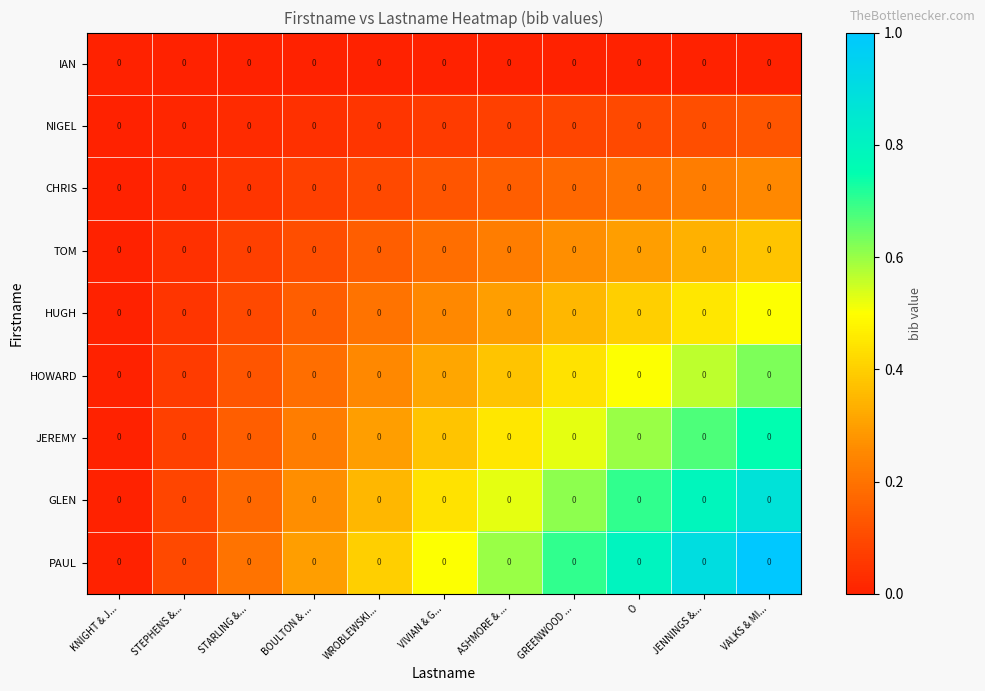

Reading left to right, what are all the values shown in this chart?

IAN: KNIGHT & J...=0.0	STEPHENS &...=0.0	STARLING &...=0.0	BOULTON & ...=0.0	WROBLEWSKI...=0.0	VIVIAN & G...=0.0	ASHMORE & ...=0.0	GREENWOOD ...=0.0	O=0.0	JENNINGS &...=0.0	VALKS & MI...=0.0
NIGEL: KNIGHT & J...=0.0	STEPHENS &...=0.0	STARLING &...=0.0	BOULTON & ...=0.0	WROBLEWSKI...=0.0	VIVIAN & G...=0.0	ASHMORE & ...=0.0	GREENWOOD ...=0.0	O=0.0	JENNINGS &...=0.0	VALKS & MI...=0.0
CHRIS: KNIGHT & J...=0.0	STEPHENS &...=0.0	STARLING &...=0.0	BOULTON & ...=0.0	WROBLEWSKI...=0.0	VIVIAN & G...=0.0	ASHMORE & ...=0.0	GREENWOOD ...=0.0	O=0.0	JENNINGS &...=0.0	VALKS & MI...=0.0
TOM: KNIGHT & J...=0.0	STEPHENS &...=0.0	STARLING &...=0.0	BOULTON & ...=0.0	WROBLEWSKI...=0.0	VIVIAN & G...=0.0	ASHMORE & ...=0.0	GREENWOOD ...=0.0	O=0.0	JENNINGS &...=0.0	VALKS & MI...=0.0
HUGH: KNIGHT & J...=0.0	STEPHENS &...=0.0	STARLING &...=0.0	BOULTON & ...=0.0	WROBLEWSKI...=0.0	VIVIAN & G...=0.0	ASHMORE & ...=0.0	GREENWOOD ...=0.0	O=0.0	JENNINGS &...=0.0	VALKS & MI...=0.0
HOWARD: KNIGHT & J...=0.0	STEPHENS &...=0.0	STARLING &...=0.0	BOULTON & ...=0.0	WROBLEWSKI...=0.0	VIVIAN & G...=0.0	ASHMORE & ...=0.0	GREENWOOD ...=0.0	O=0.0	JENNINGS &...=0.0	VALKS & MI...=0.0
JEREMY: KNIGHT & J...=0.0	STEPHENS &...=0.0	STARLING &...=0.0	BOULTON & ...=0.0	WROBLEWSKI...=0.0	VIVIAN & G...=0.0	ASHMORE & ...=0.0	GREENWOOD ...=0.0	O=0.0	JENNINGS &...=0.0	VALKS & MI...=0.0
GLEN: KNIGHT & J...=0.0	STEPHENS &...=0.0	STARLING &...=0.0	BOULTON & ...=0.0	WROBLEWSKI...=0.0	VIVIAN & G...=0.0	ASHMORE & ...=0.0	GREENWOOD ...=0.0	O=0.0	JENNINGS &...=0.0	VALKS & MI...=0.0
PAUL: KNIGHT & J...=0.0	STEPHENS &...=0.0	STARLING &...=0.0	BOULTON & ...=0.0	WROBLEWSKI...=0.0	VIVIAN & G...=0.0	ASHMORE & ...=0.0	GREENWOOD ...=0.0	O=0.0	JENNINGS &...=0.0	VALKS & MI...=0.0